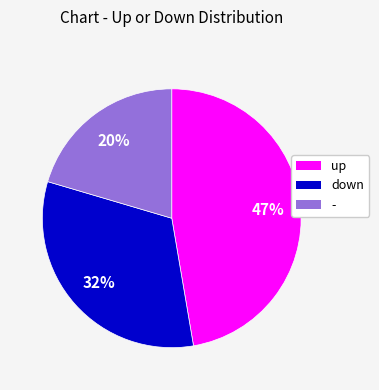

How many segments does this pie chart have?

3